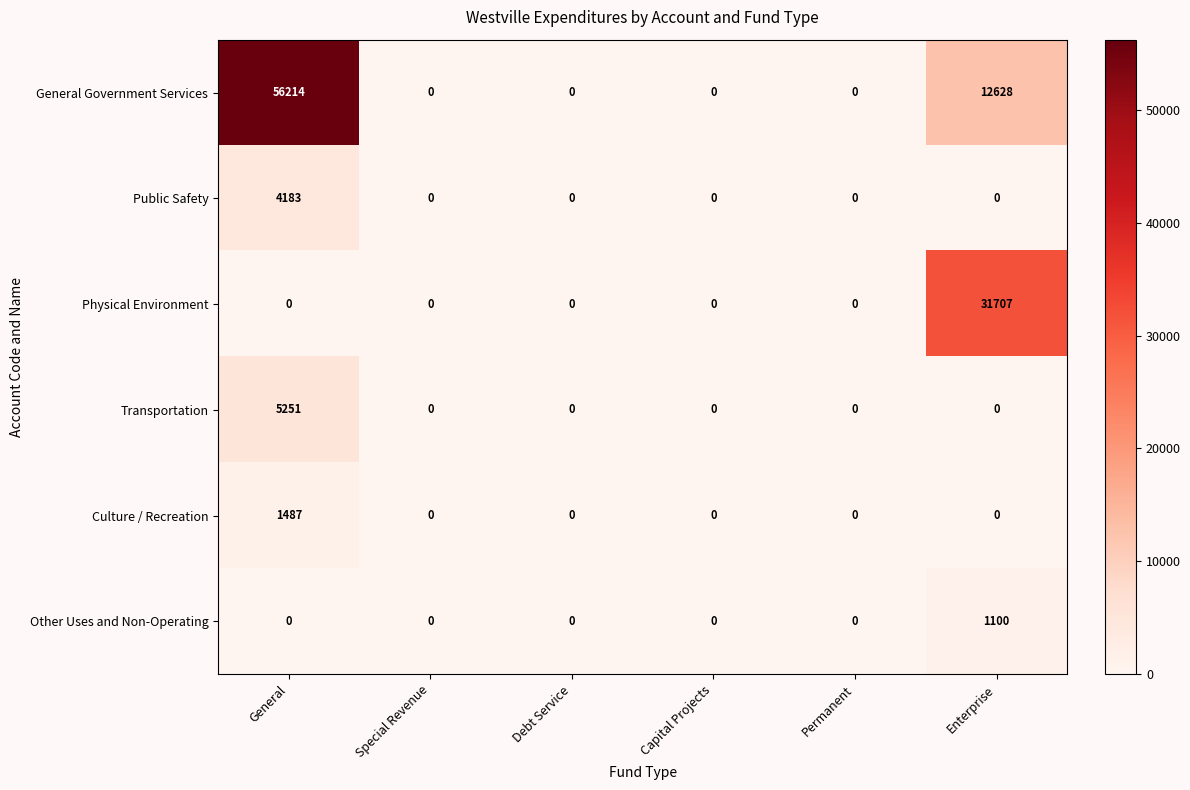

What is the highest value of the Other Uses and Non-Operating series?

1100